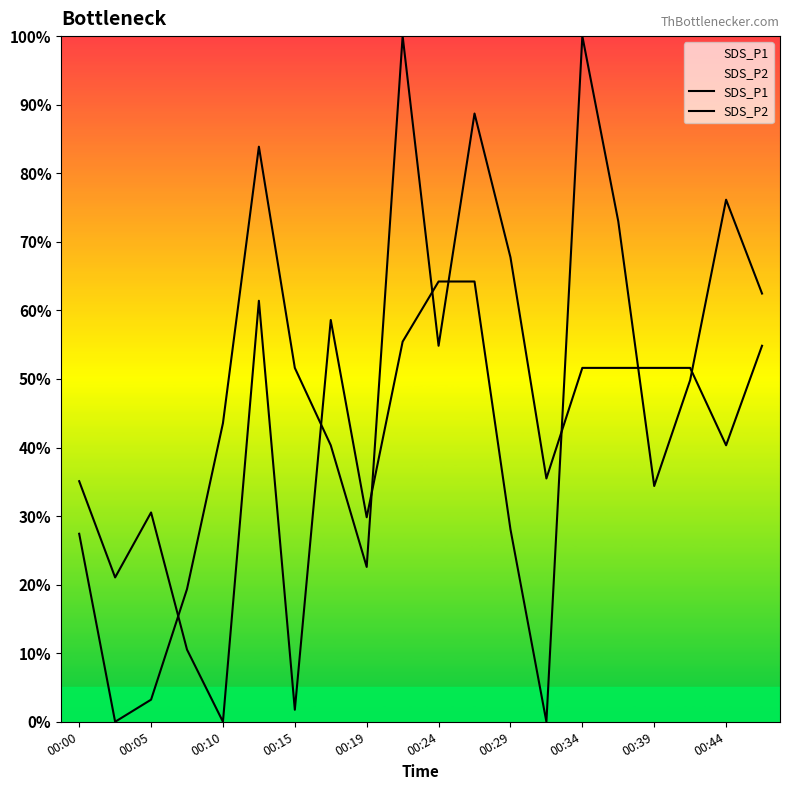

Is it true that SDS_P1 equals -49.8 at 00:19?

False